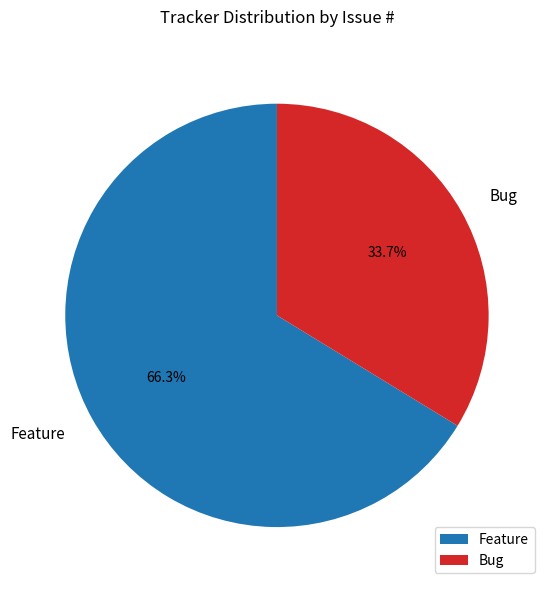

Count the number of slices in the pie.

2